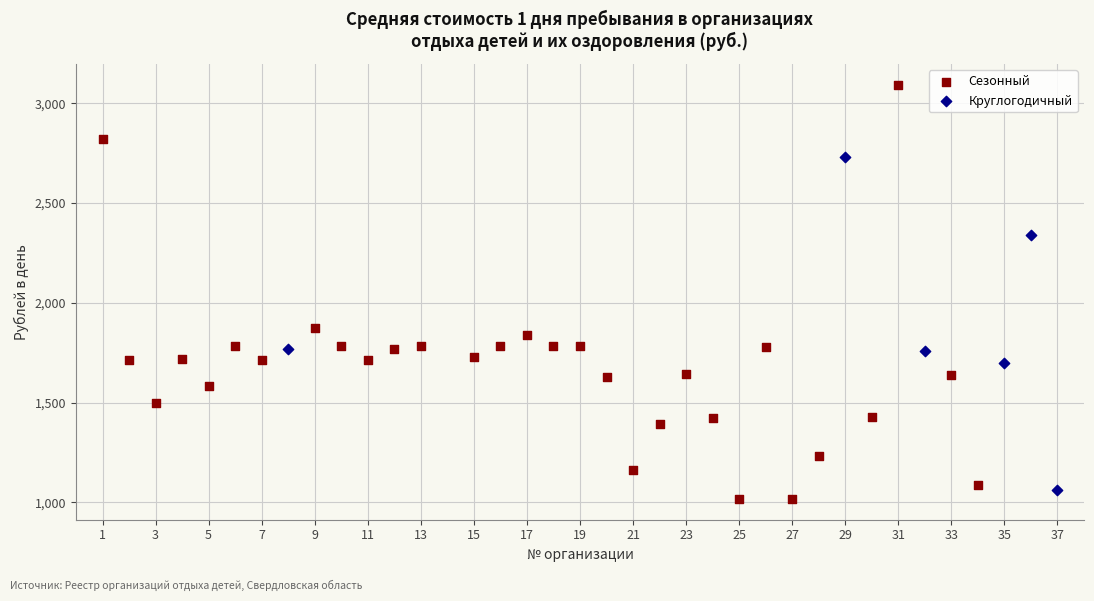

Which series reaches the maximum Y coordinate?

Сезонный